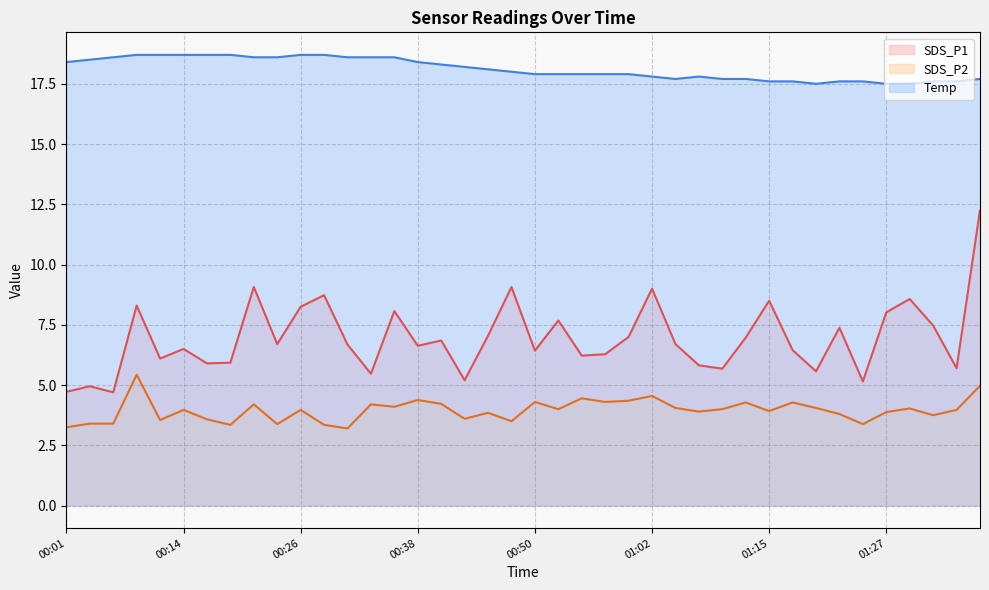

Is it true that SDS_P2 equals 3.2 at 00:31?

True